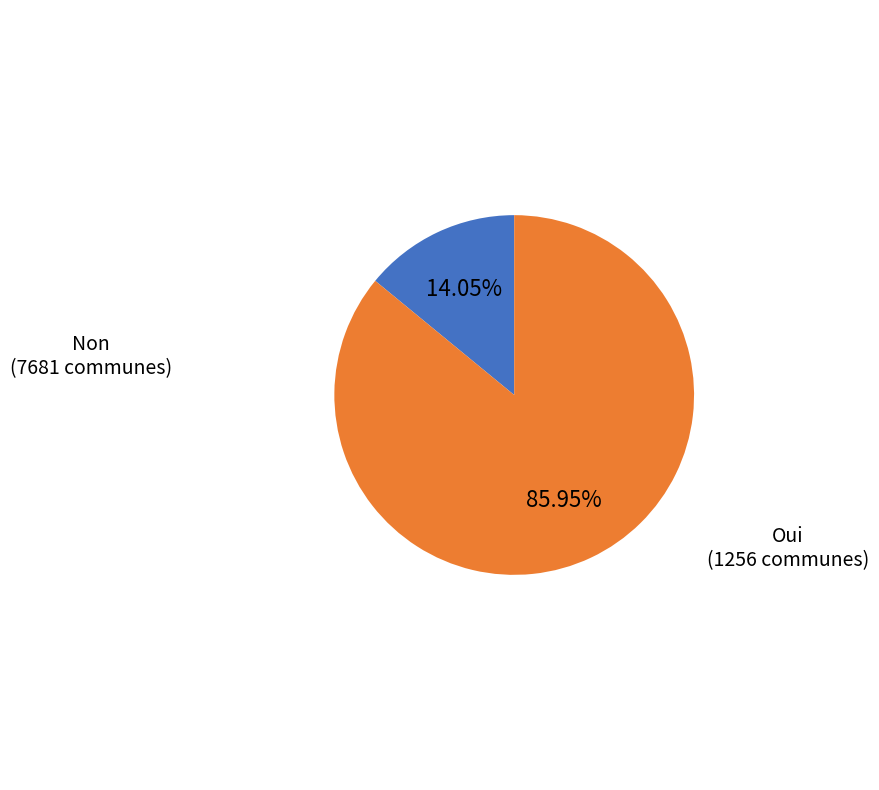

Is there any slice that represents more than half of the pie?

Yes